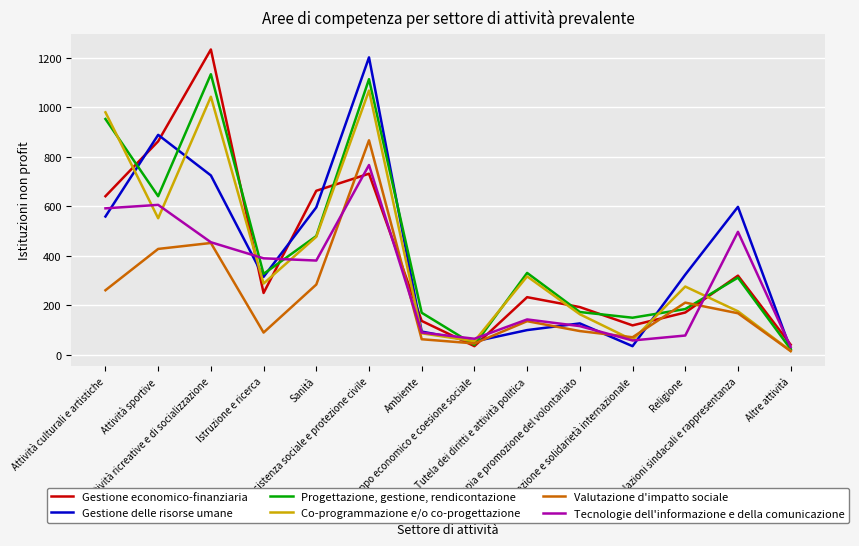

What is the difference between the maximum and minimum values in the Gestione delle risorse umane series?

1180